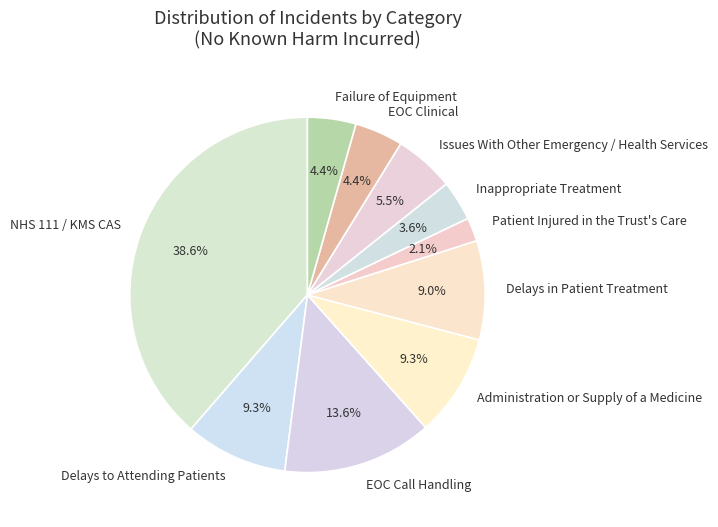

Is there a majority slice in this chart?

No